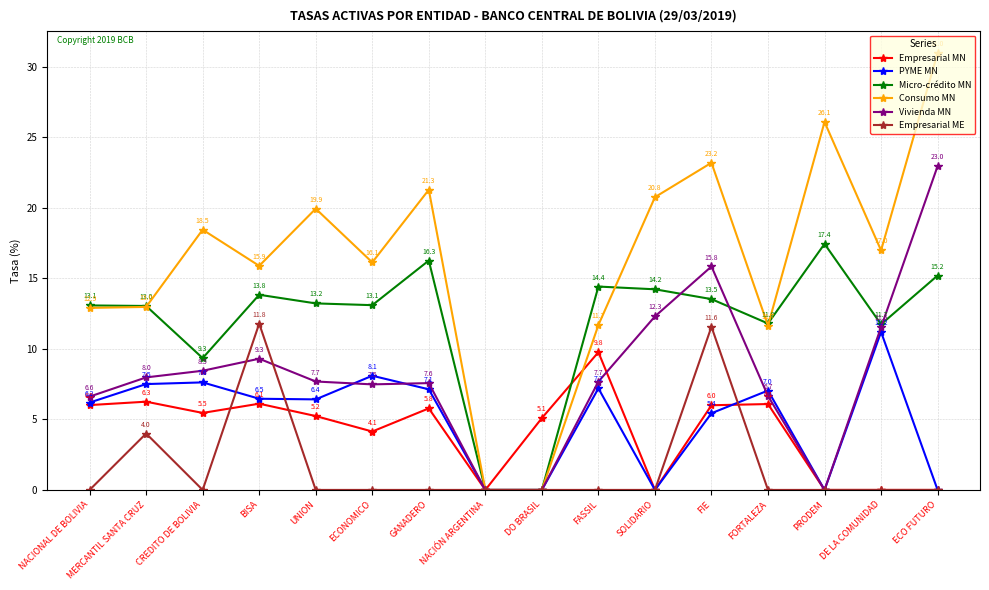

How many series are shown in this chart?

6